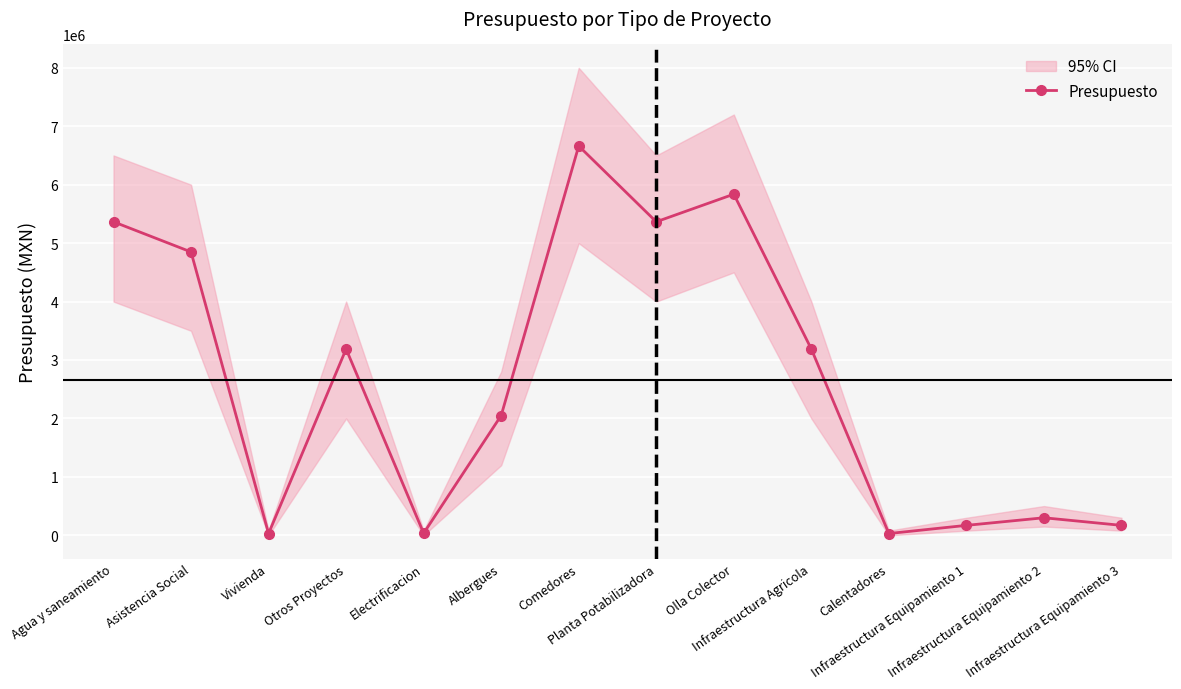

True or false: the data shows 3188085.0 at Infraestructura Agricola.

True